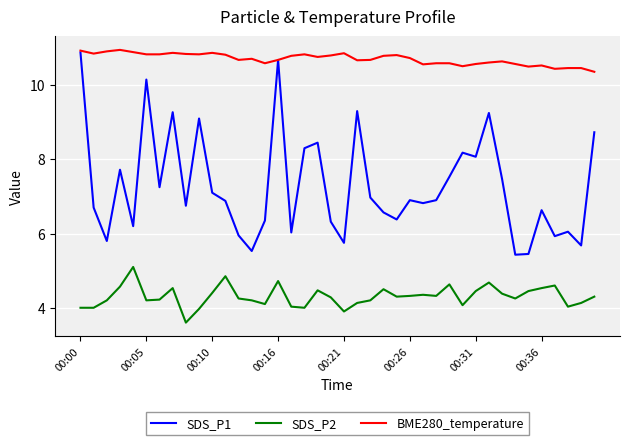

Which series has the largest total across all categories?

BME280_temperature